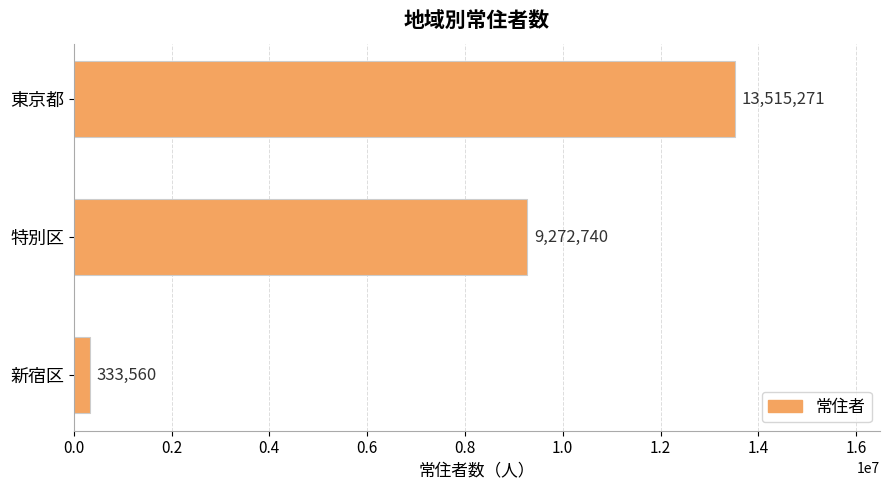

List the labels in order of value, smallest first.

新宿区, 特別区, 東京都